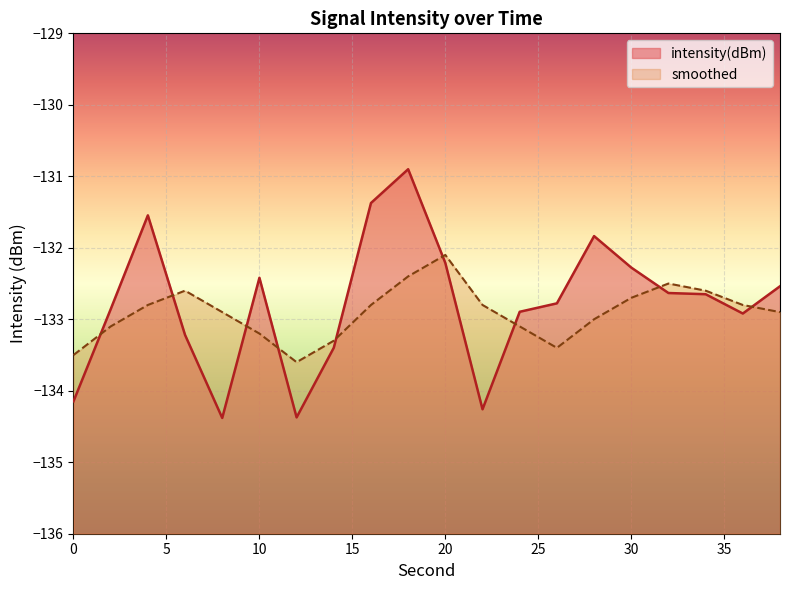

What is the minimum value shown in the chart?

-134.4